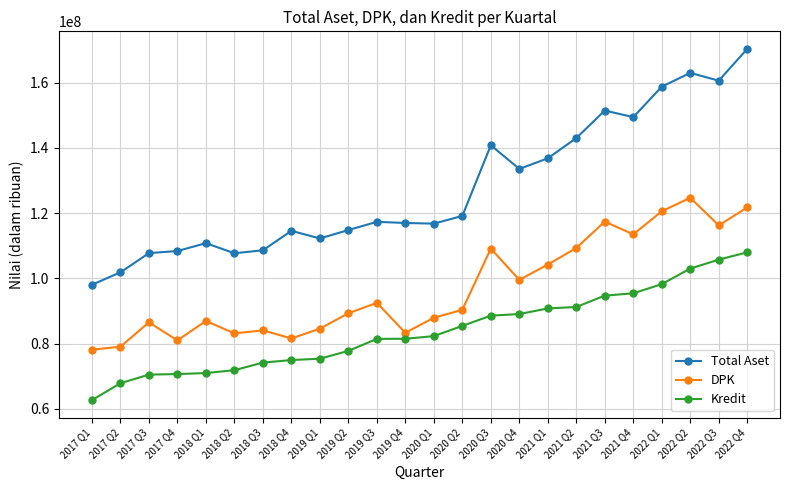

What is the approximate value of DPK at 2017 Q3, to the nearest 10?

86549760